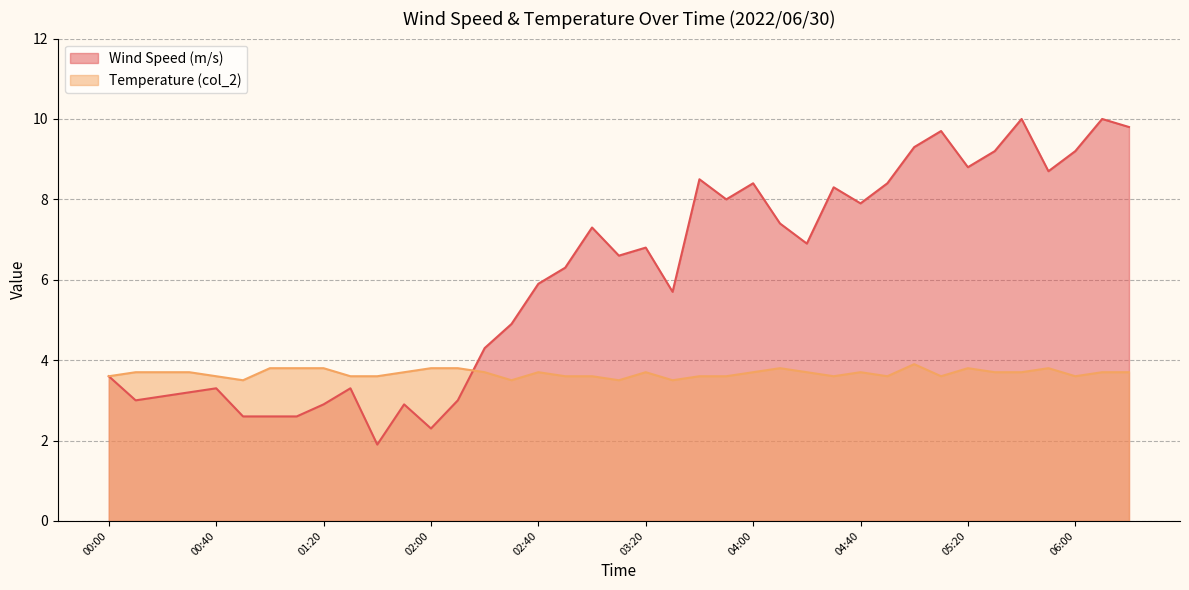

What are all the series names shown in the legend?

Wind Speed (m/s), Temperature (col_2)